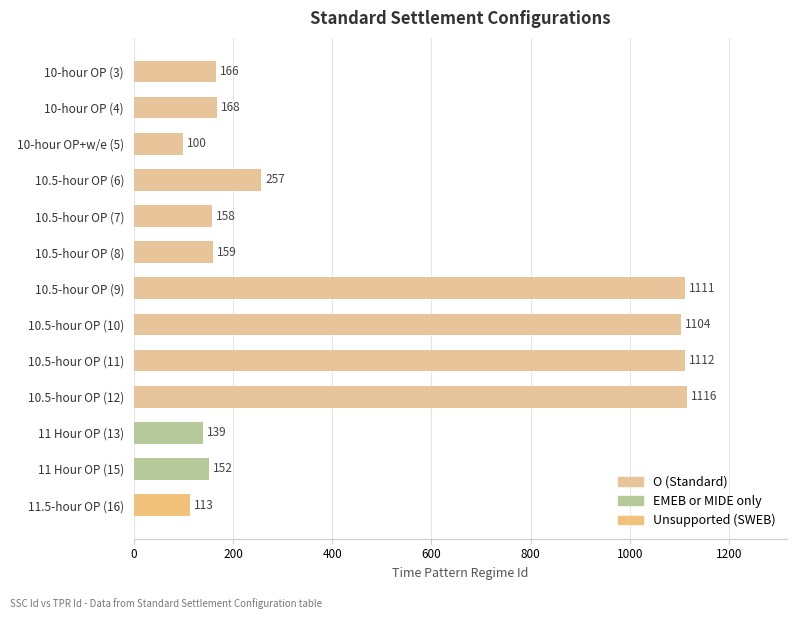

Reading top to bottom, list all the values displayed in this chart.

10-hour OP (3)=166	10-hour OP (4)=168	10-hour OP+w/e (5)=100	10.5-hour OP (6)=257	10.5-hour OP (7)=158	10.5-hour OP (8)=159	10.5-hour OP (9)=1111	10.5-hour OP (10)=1104	10.5-hour OP (11)=1112	10.5-hour OP (12)=1116	11 Hour OP (13)=139	11 Hour OP (15)=152	11.5-hour OP (16)=113